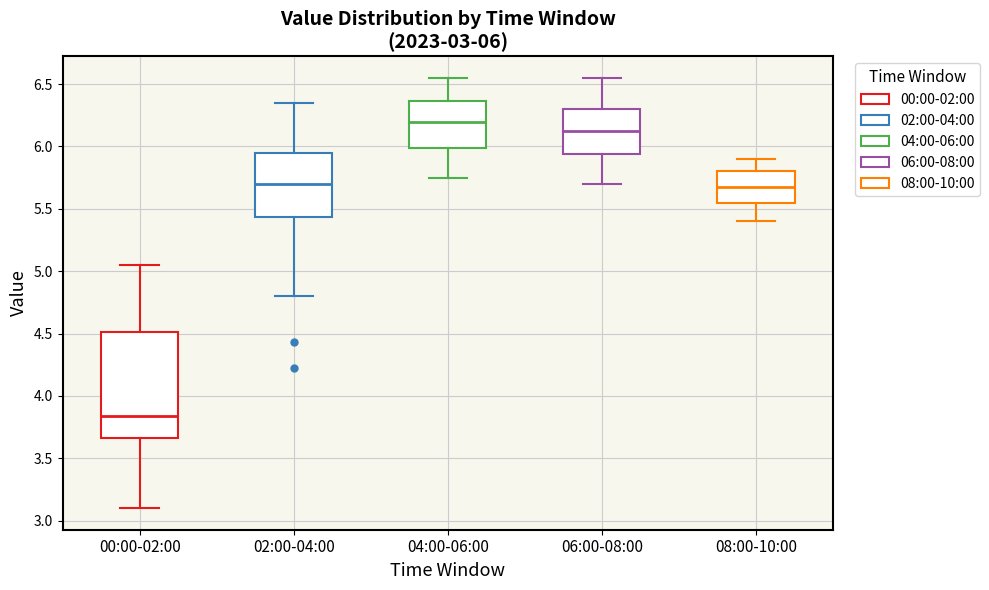

Comparing the boxes themselves (not the whiskers), which one is the tallest?

00:00-02:00